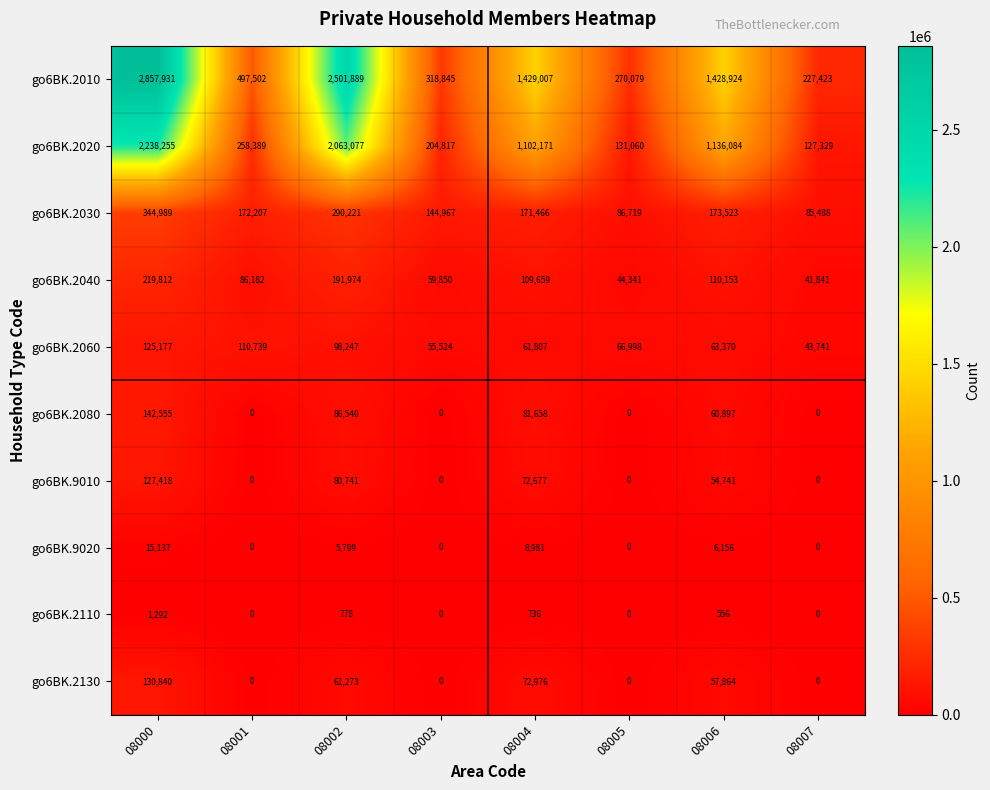

What is the approximate value of go6BK.2010 at 08005, to the nearest 100?

270100